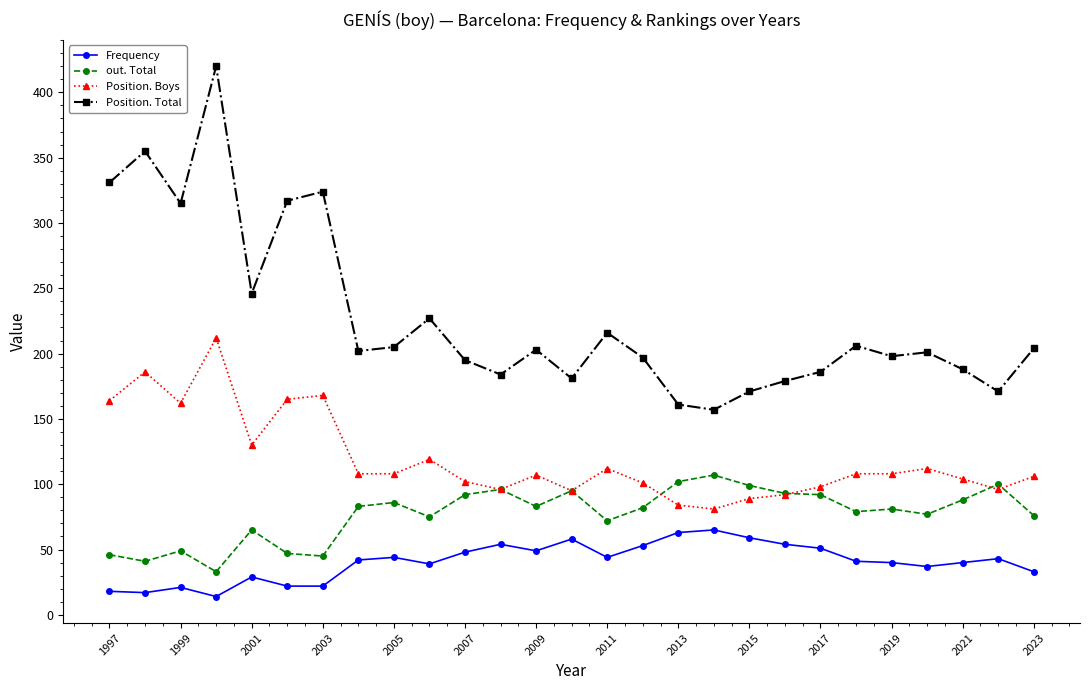

Which series has the widest spread of values?

Position. Total